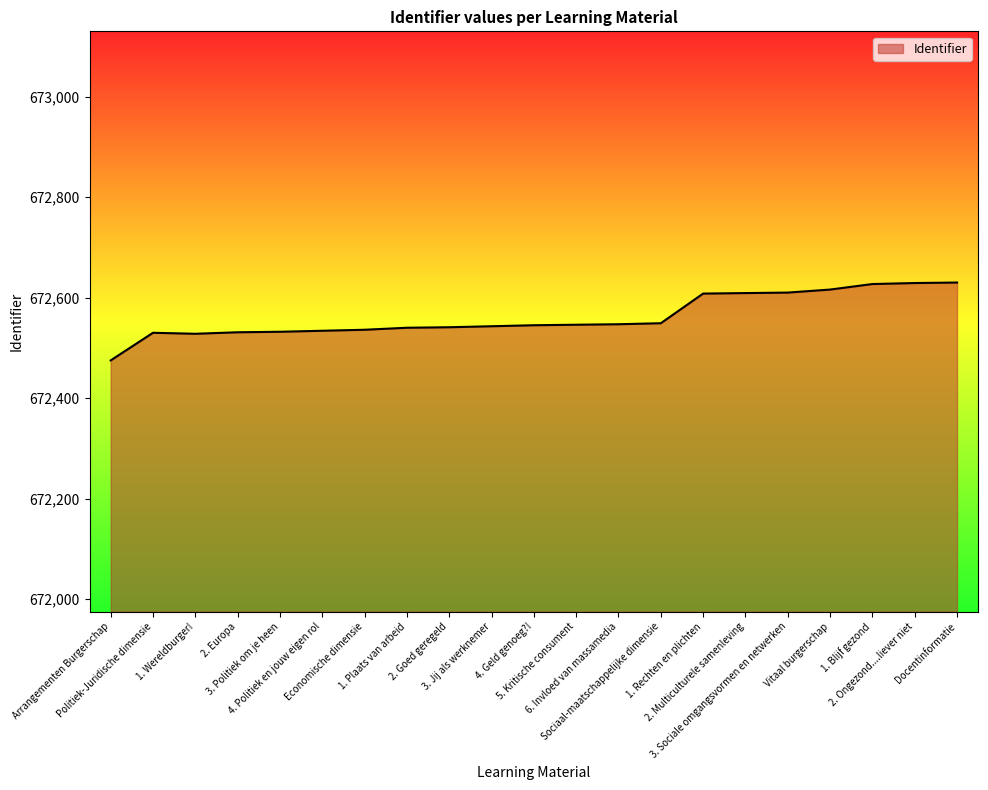

What is the difference between the values at Politiek-Juridische dimensie and Vitaal burgerschap?

86